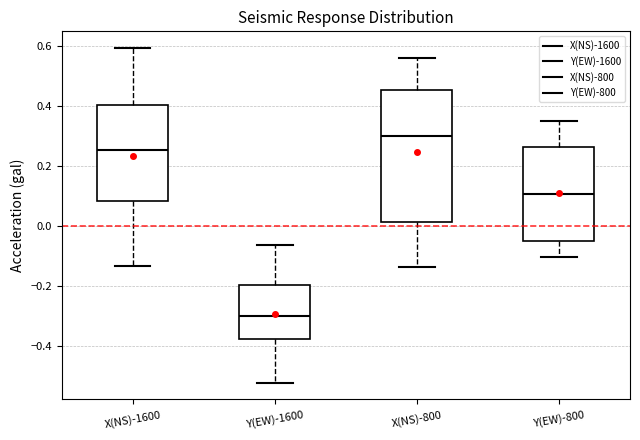

Which box is the tallest, from its lower edge to its upper edge?

X(NS)-800